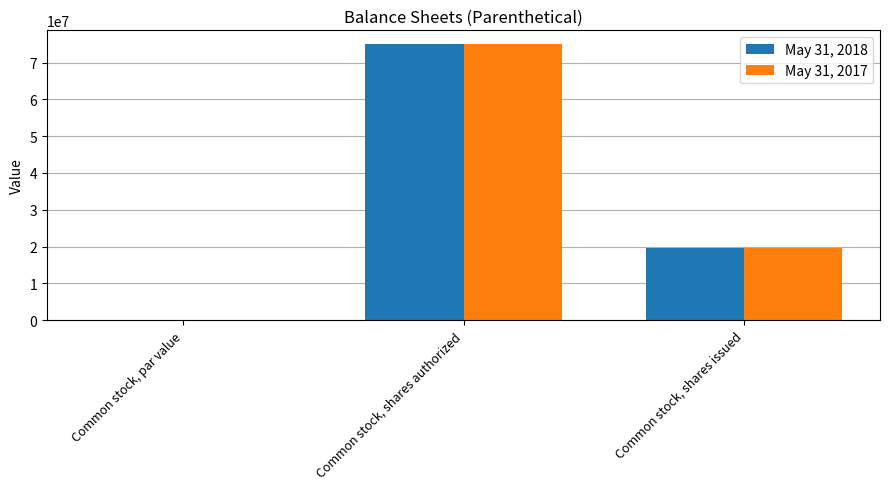

Which category has the highest value in the May 31, 2017 series?

Common stock, shares authorized